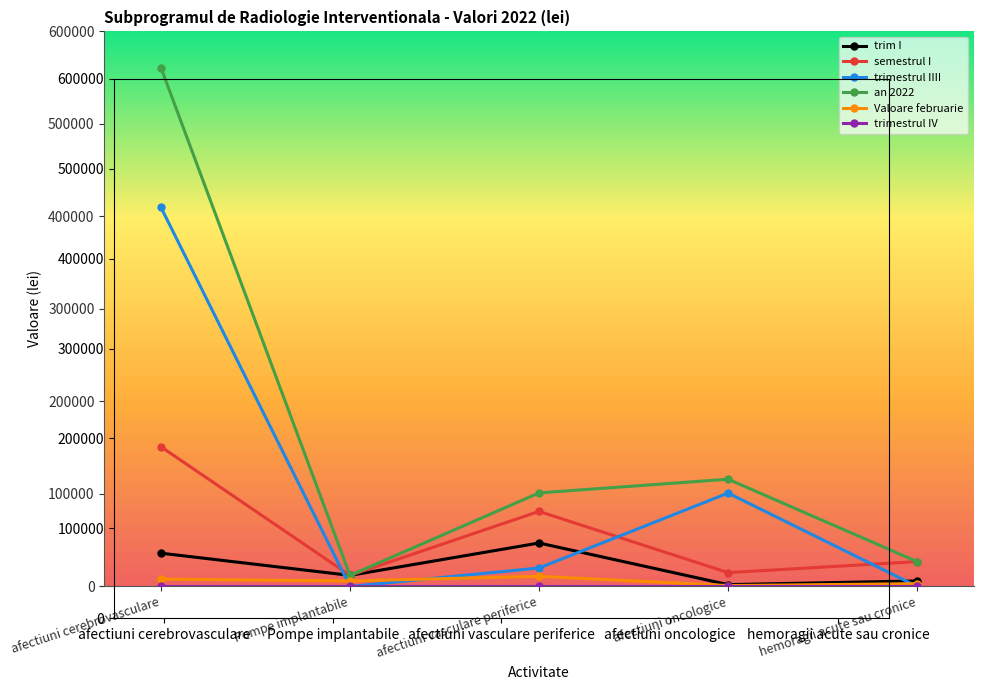

Which series has the largest range (max minus min)?

an 2022